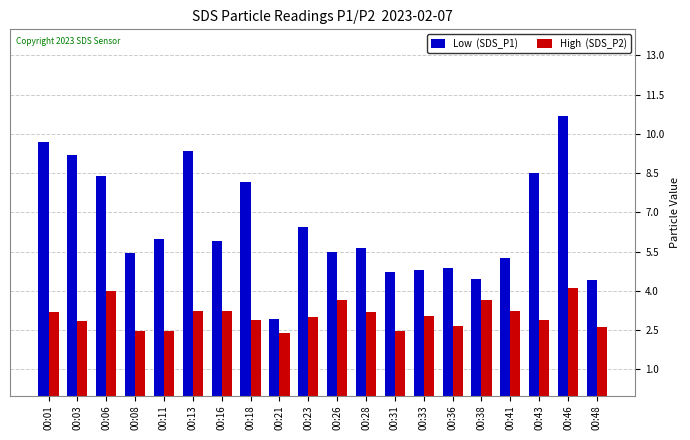

At which category is the sum across all series the highest?

00:46